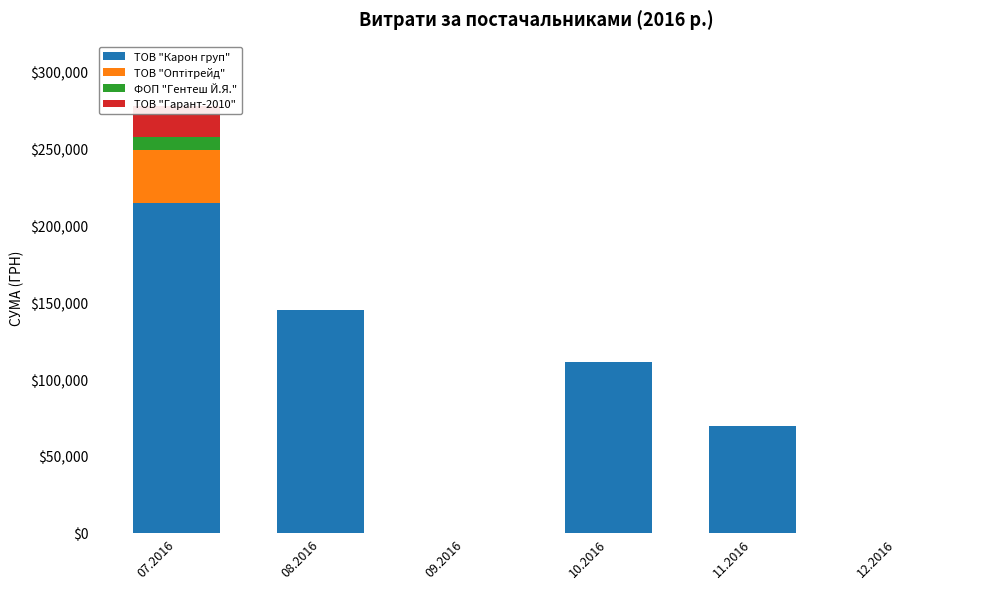

What is the highest value of the ТОВ "Гарант-2010" series?

20462.0